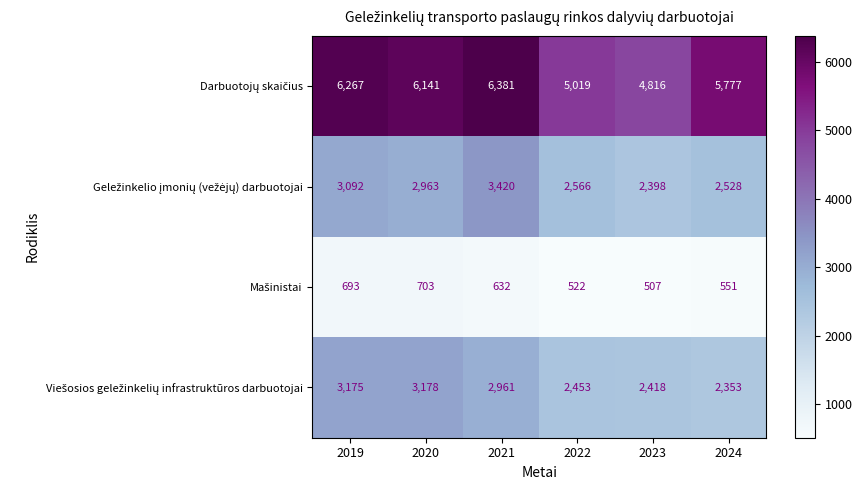

What is the total value across all series at 2023?

10139